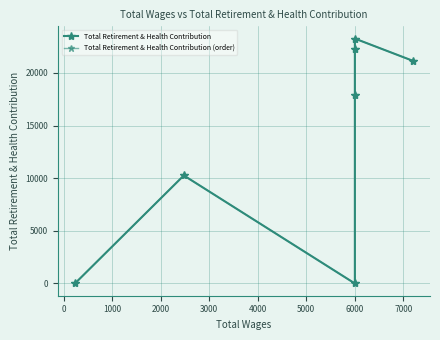

True or false: Total Retirement & Health Contribution (order) and Total Retirement & Health Contribution cross at least once.

False